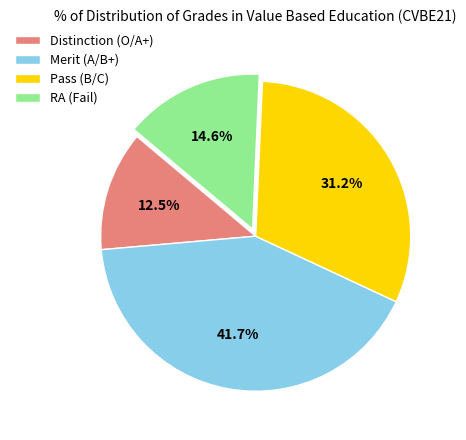

To the nearest percent, what is the difference between the largest and smallest slice percentages?

29%